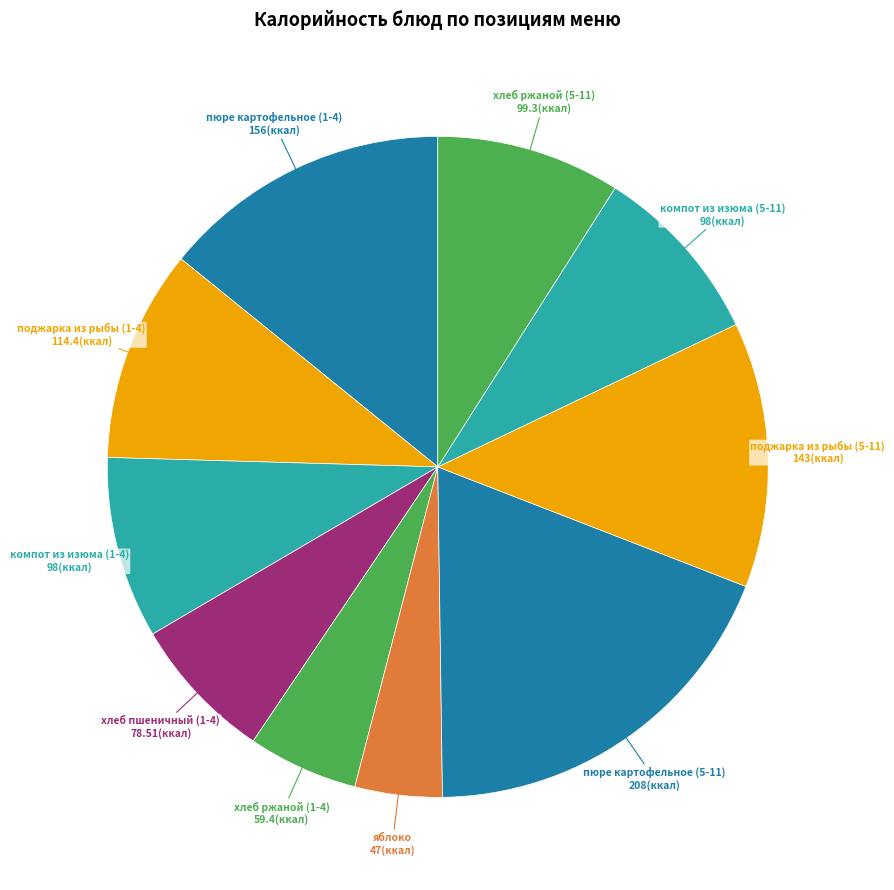

How many slices are in this pie chart?

10